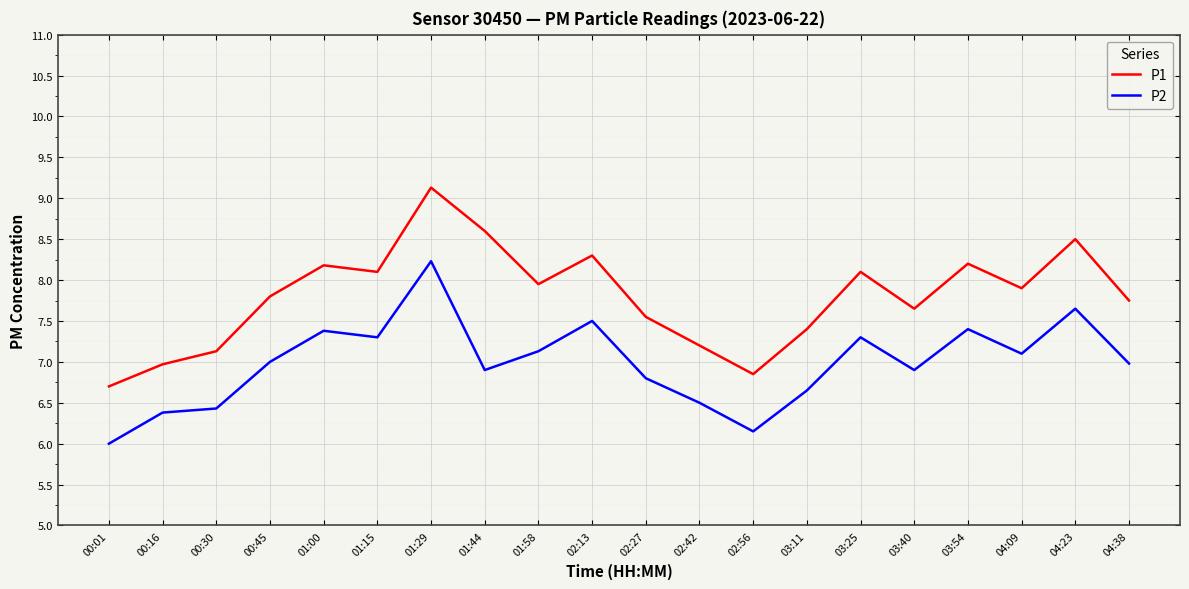

What is the difference between the maximum and minimum values in the P1 series?

2.4